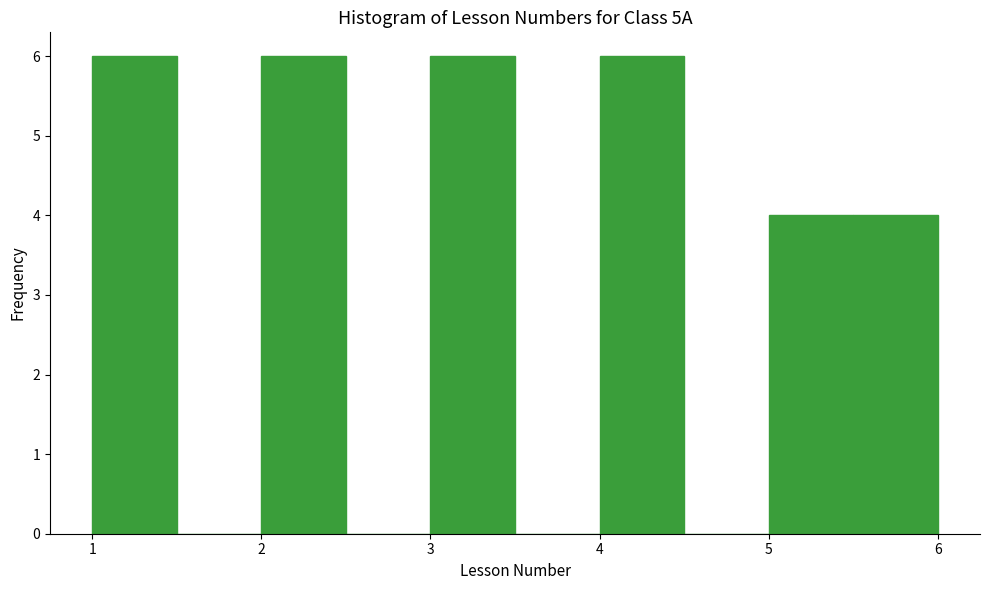

Reading left to right, list every bar in this chart as the range it spans on the x-axis followed by its height. The values are not printed on the chart, so give them approximately, as read against the axis.

1.0 to 1.5: 6
1.5 to 2.0: 0
2.0 to 2.5: 6
2.5 to 3.0: 0
3.0 to 3.5: 6
3.5 to 4.0: 0
4.0 to 4.5: 6
4.5 to 5.0: 0
5.0 to 5.5: 4
5.5 to 6.0: 4